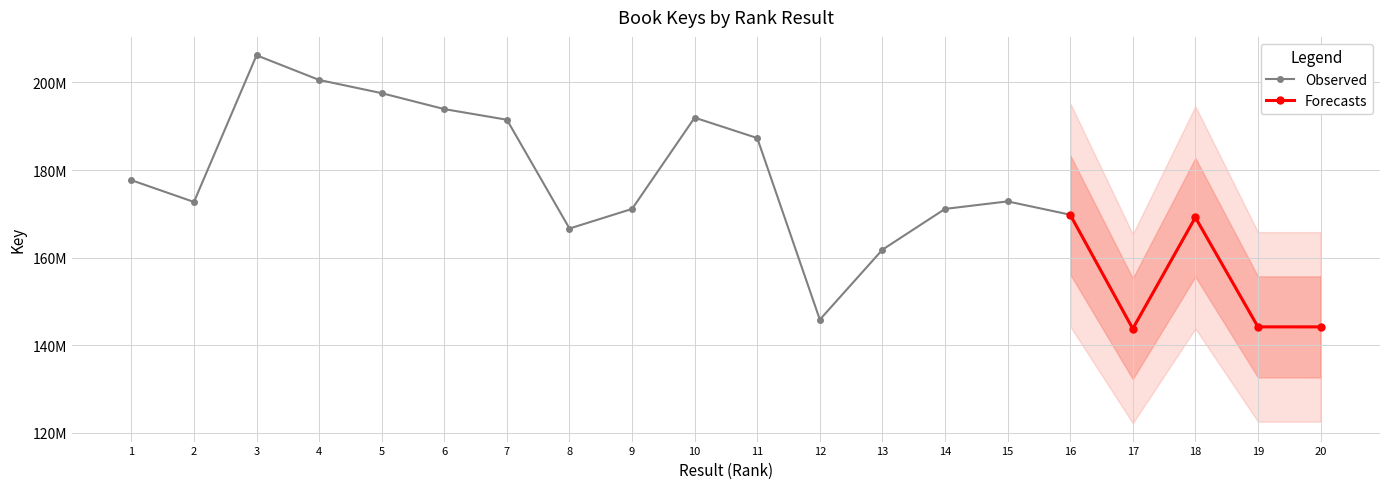

Rank the categories by value from highest to lowest.

3, 4, 5, 6, 10, 7, 11, 1, 15, 2, 9, 14, 16, 18, 8, 13, 12, 19, 20, 17